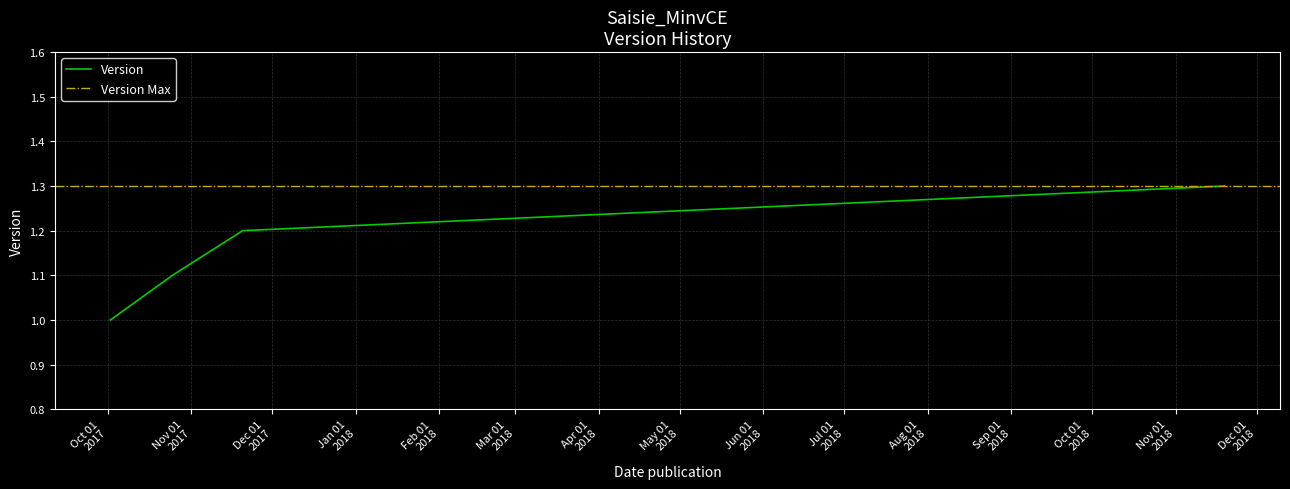

True or false: there are more than 0 points higher than both neighbors.

False